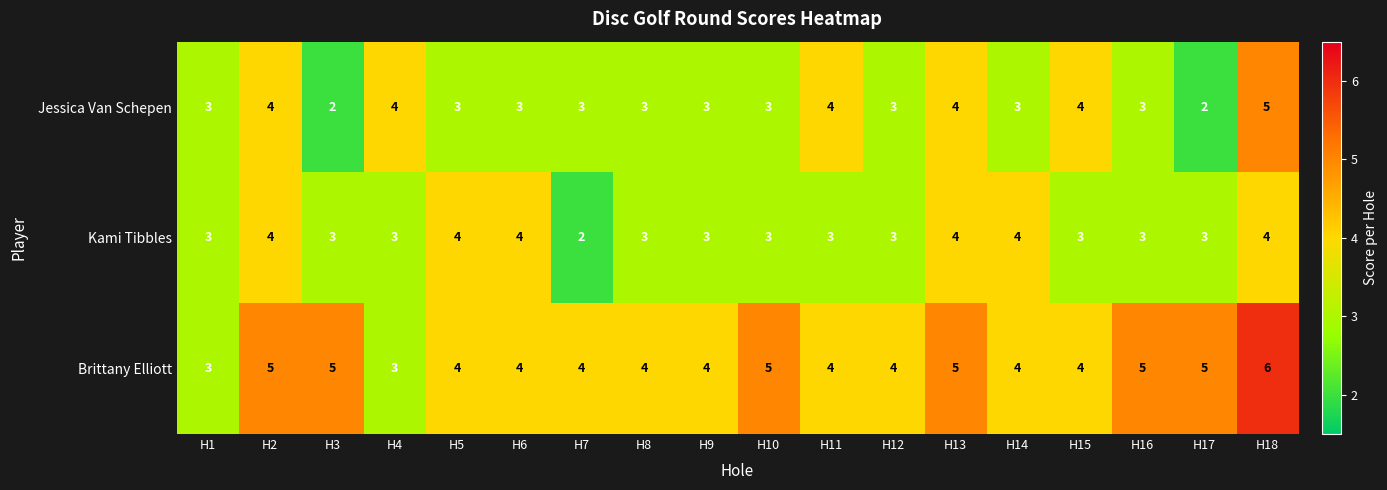

What is the average value of the Brittany Elliott series?

4